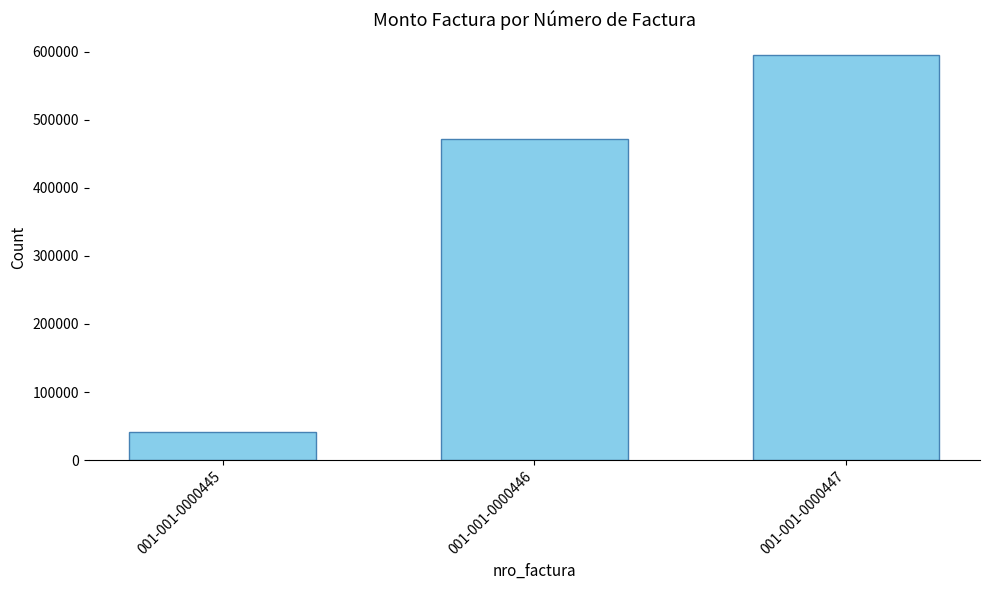

What is the value of the 1st bar from the left?

41300